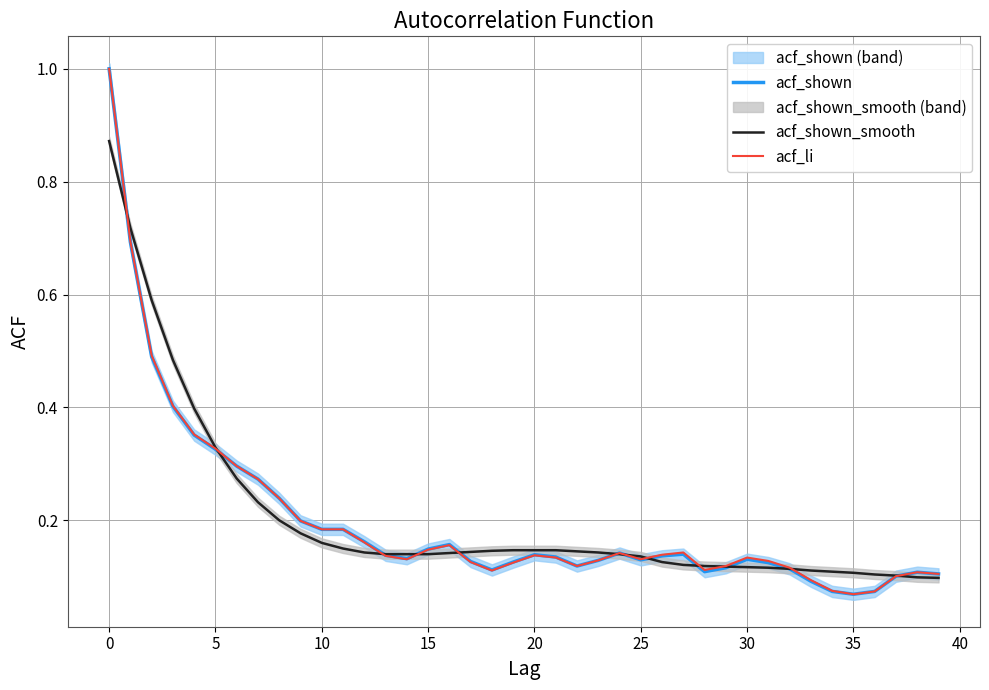

Does the chart display data point markers on the line(s)?

No